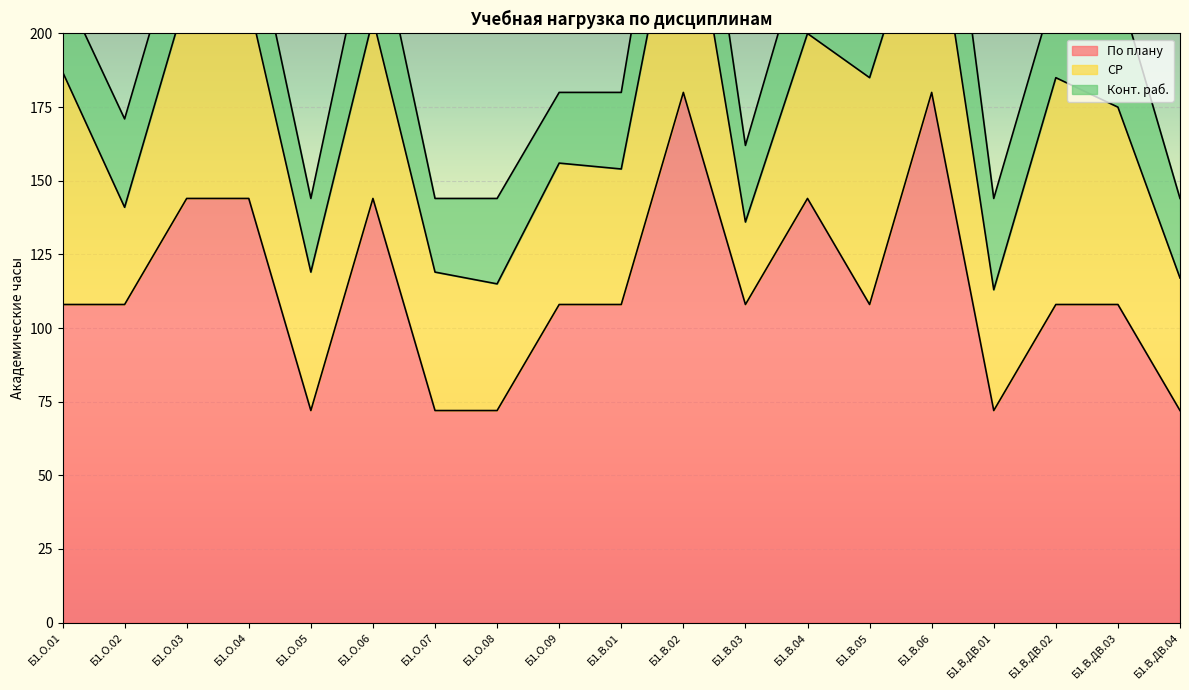

True or false: По плану and СР cross at least once.

False